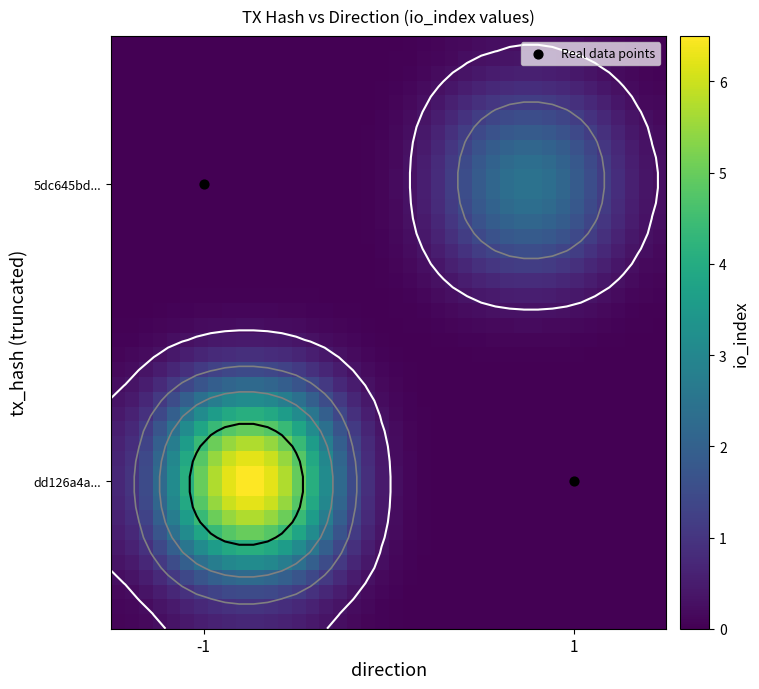

Which series has the widest spread of values?

dd126a4a0a7cc7ce27a13e8cd939c0ba14c7ce8